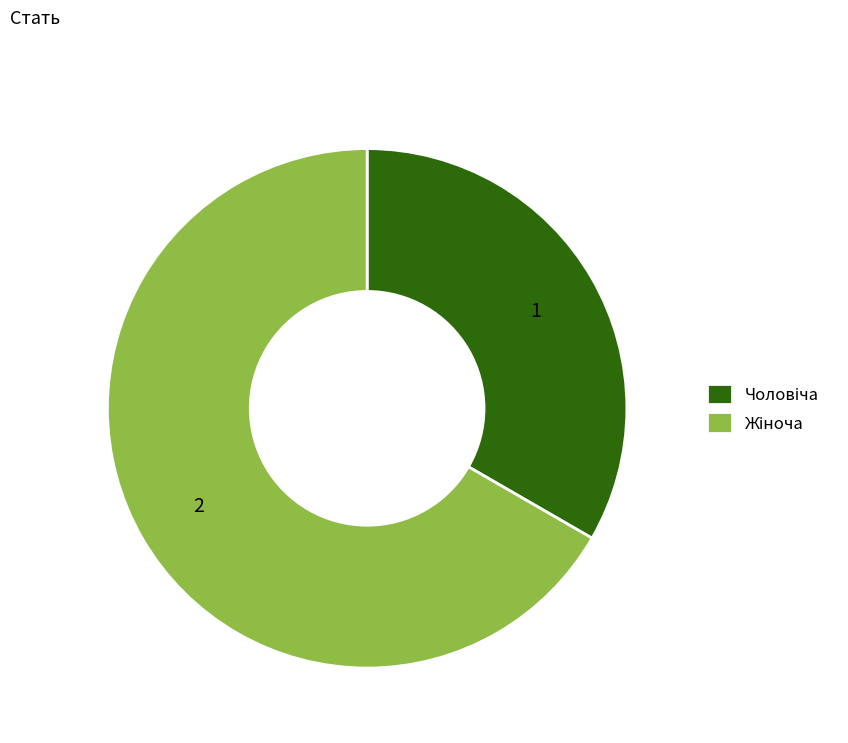

Is there a majority slice in this chart?

Yes